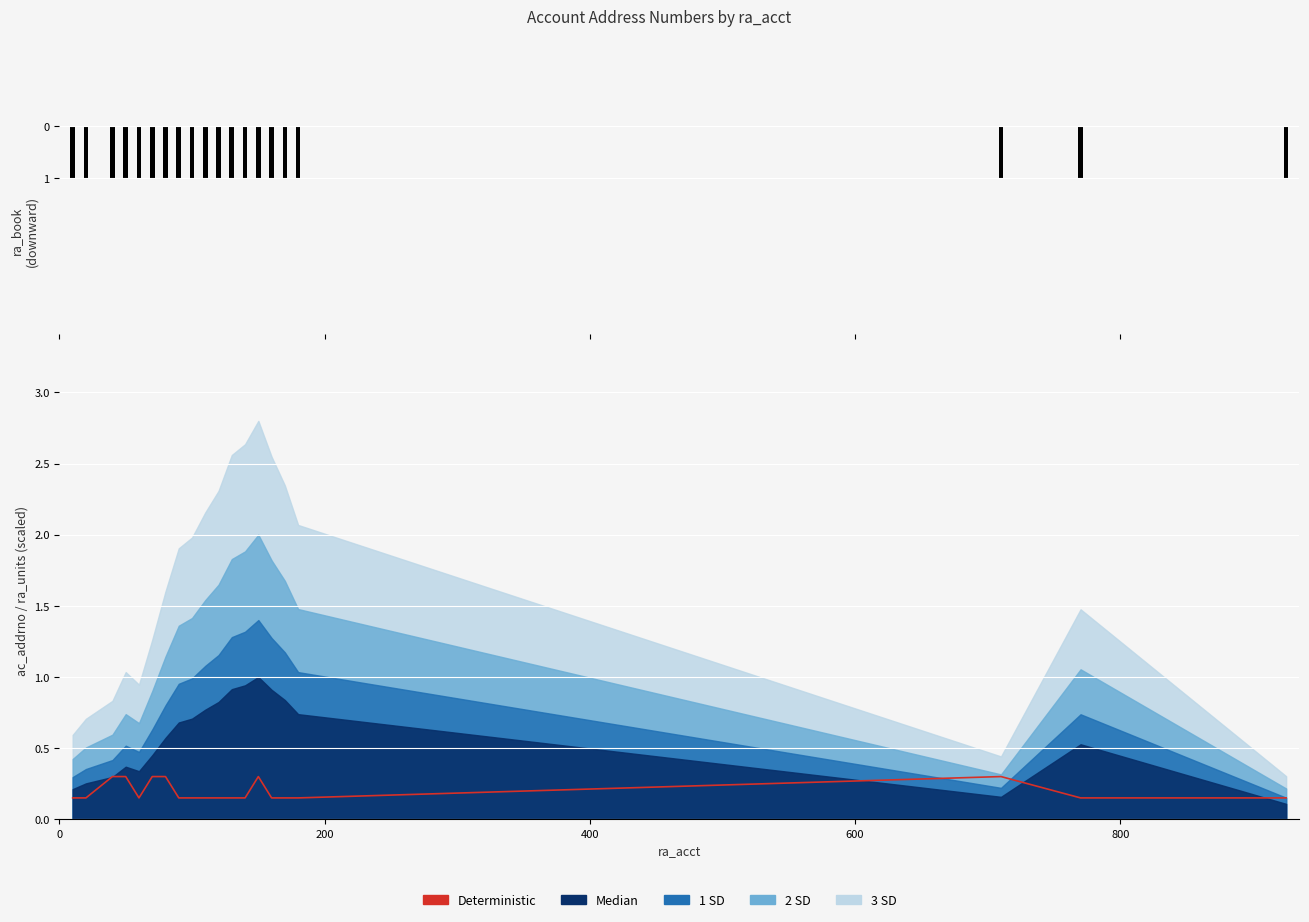

What is the value of the Deterministic bar at the 12th from the left?

0.1